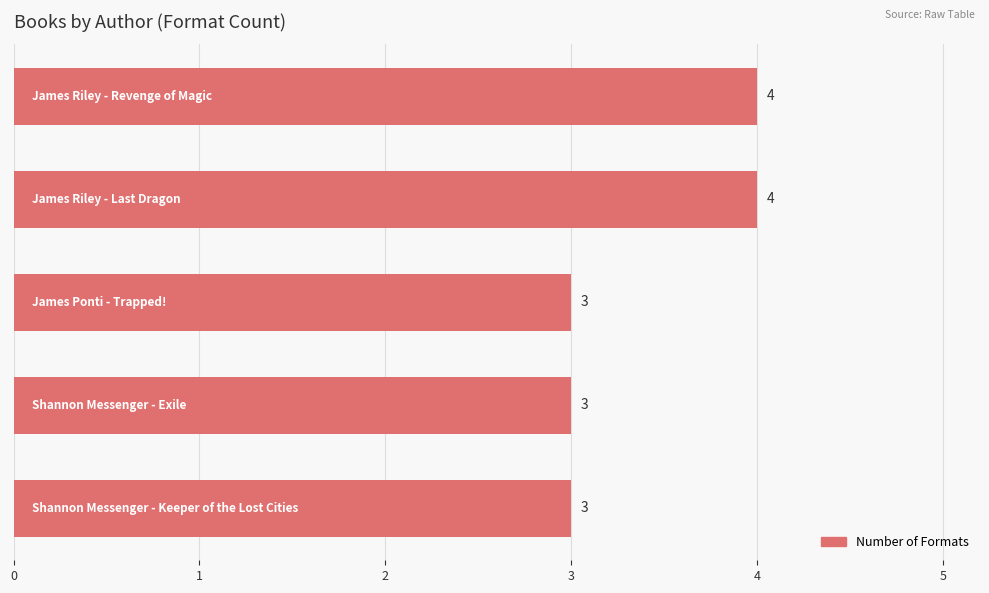

What is the maximum value shown in the chart?

4